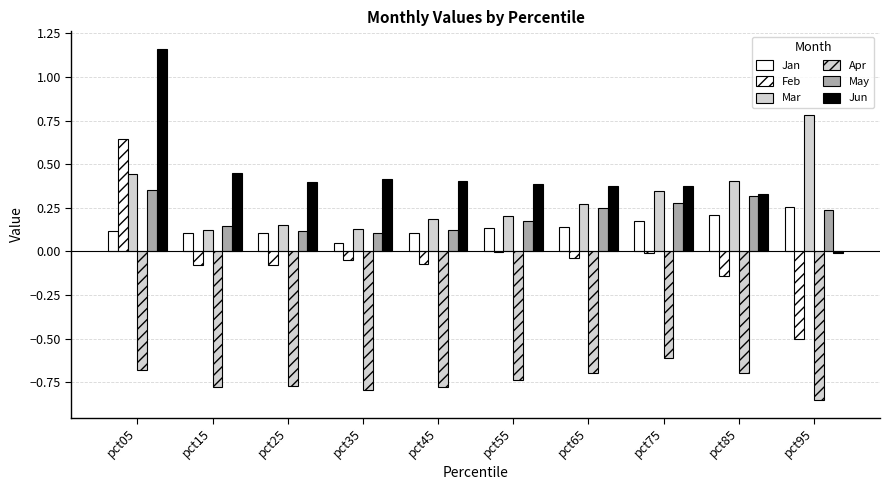

Reading right to left, list all the values displayed in this chart.

Jan: pct95=0.3	pct85=0.2	pct75=0.2	pct65=0.1	pct55=0.1	pct45=0.1	pct35=0.1	pct25=0.1	pct15=0.1	pct05=0.1
Feb: pct95=-0.5	pct85=-0.1	pct75=-0.0	pct65=-0.0	pct55=-0.0	pct45=-0.1	pct35=-0.1	pct25=-0.1	pct15=-0.1	pct05=0.6
Mar: pct95=0.8	pct85=0.4	pct75=0.3	pct65=0.3	pct55=0.2	pct45=0.2	pct35=0.1	pct25=0.2	pct15=0.1	pct05=0.4
Apr: pct95=-0.9	pct85=-0.7	pct75=-0.6	pct65=-0.7	pct55=-0.7	pct45=-0.8	pct35=-0.8	pct25=-0.8	pct15=-0.8	pct05=-0.7
May: pct95=0.2	pct85=0.3	pct75=0.3	pct65=0.3	pct55=0.2	pct45=0.1	pct35=0.1	pct25=0.1	pct15=0.1	pct05=0.4
Jun: pct95=-0.0	pct85=0.3	pct75=0.4	pct65=0.4	pct55=0.4	pct45=0.4	pct35=0.4	pct25=0.4	pct15=0.4	pct05=1.2